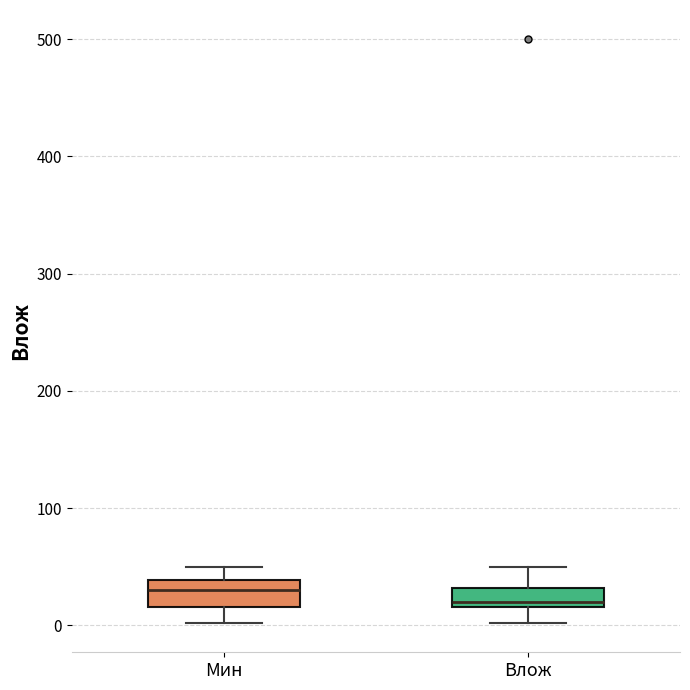

Where does the upper whisker of the box for Влож end on the y-axis? The values are not printed on the chart, so give them approximately, as read against the axis.

50